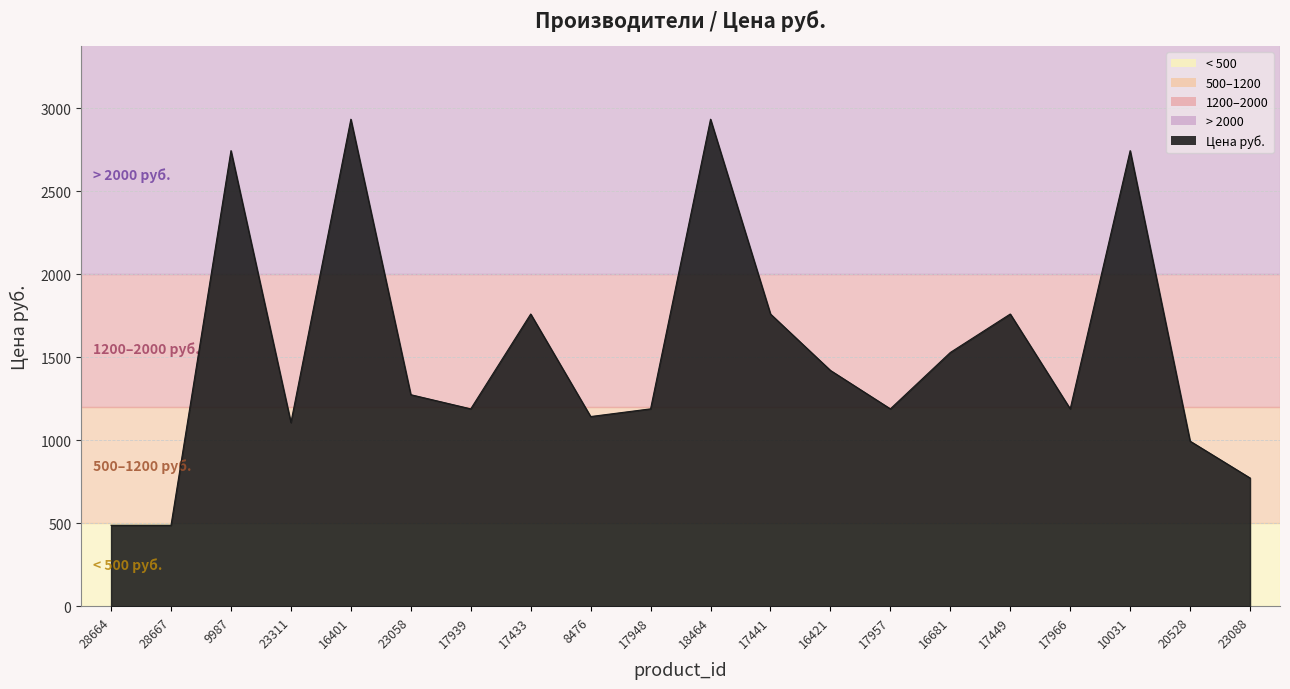

Approximately how many times larger is the value at 17939 compared to 23058?

0.9